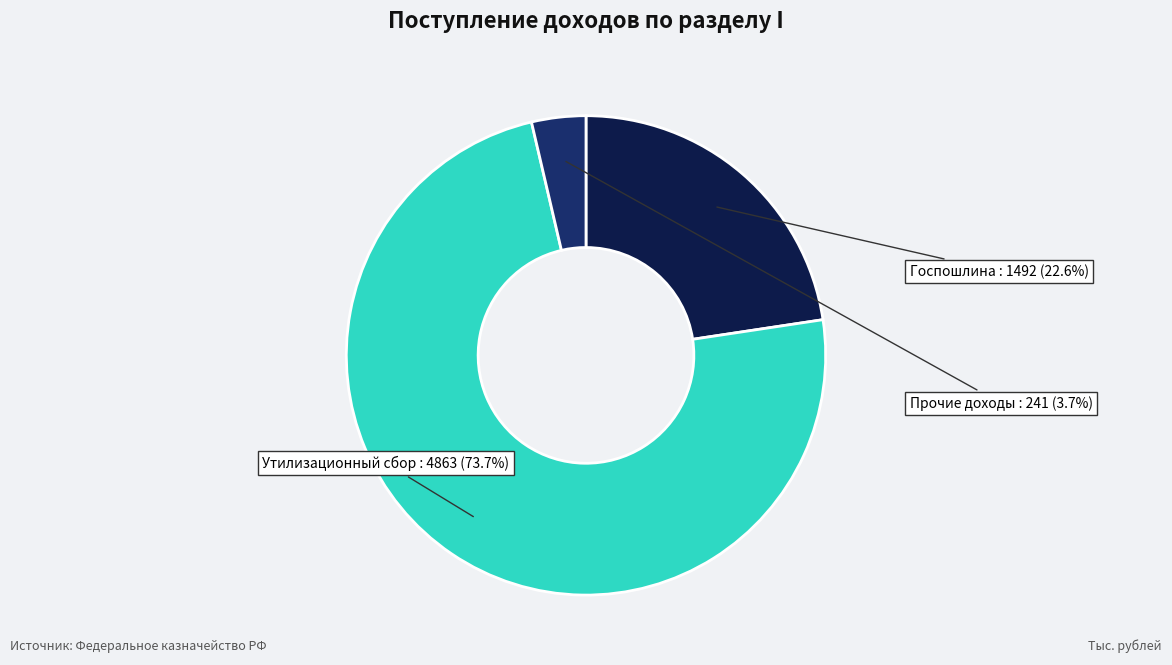

Is there a majority slice in this chart?

Yes